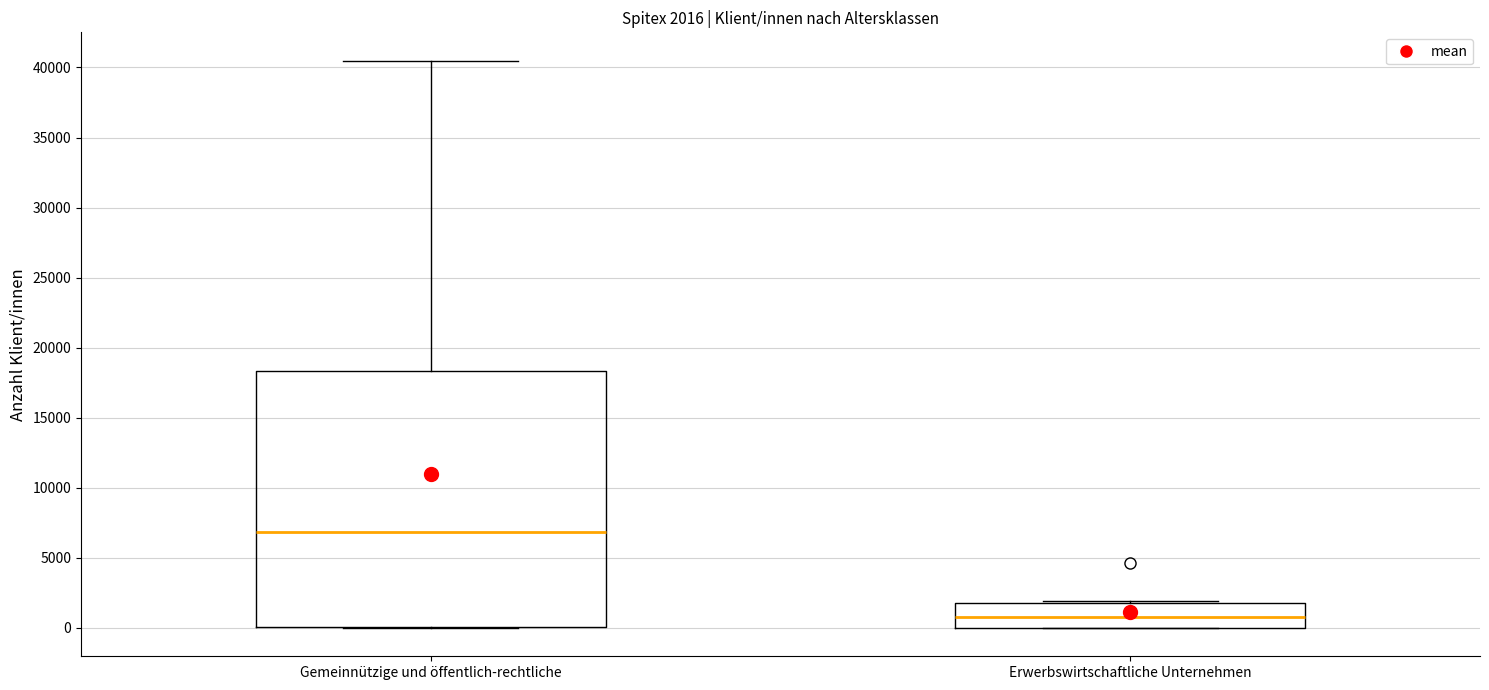

Which box has the lowest median line?

Erwerbswirtschaftliche Unternehmen